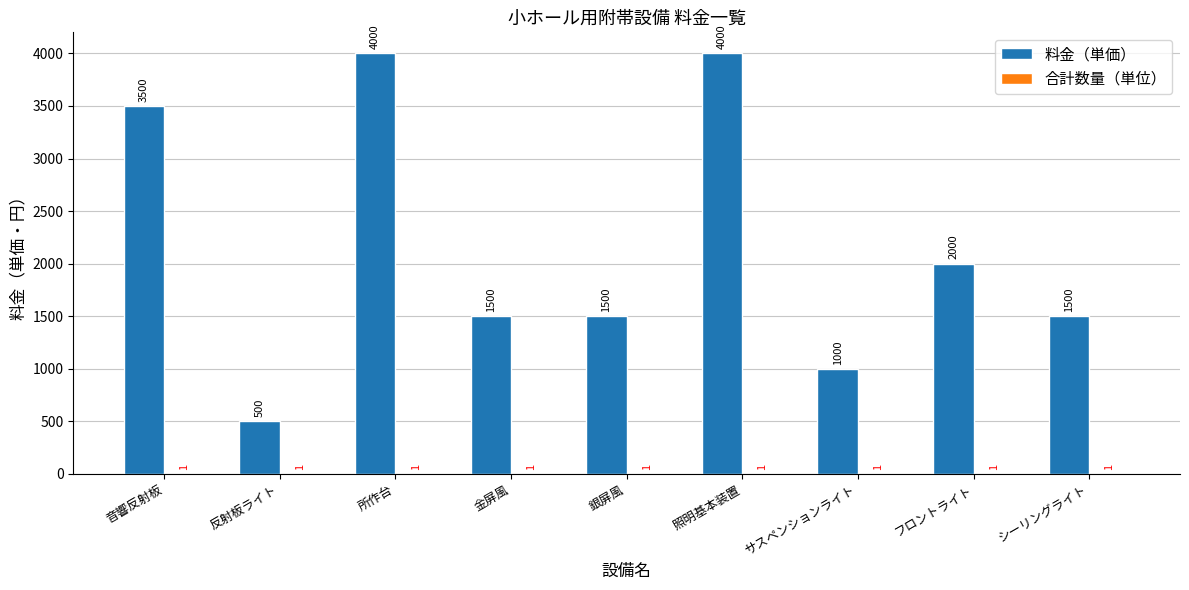

What is the total value across all series at 金屏風?

1501